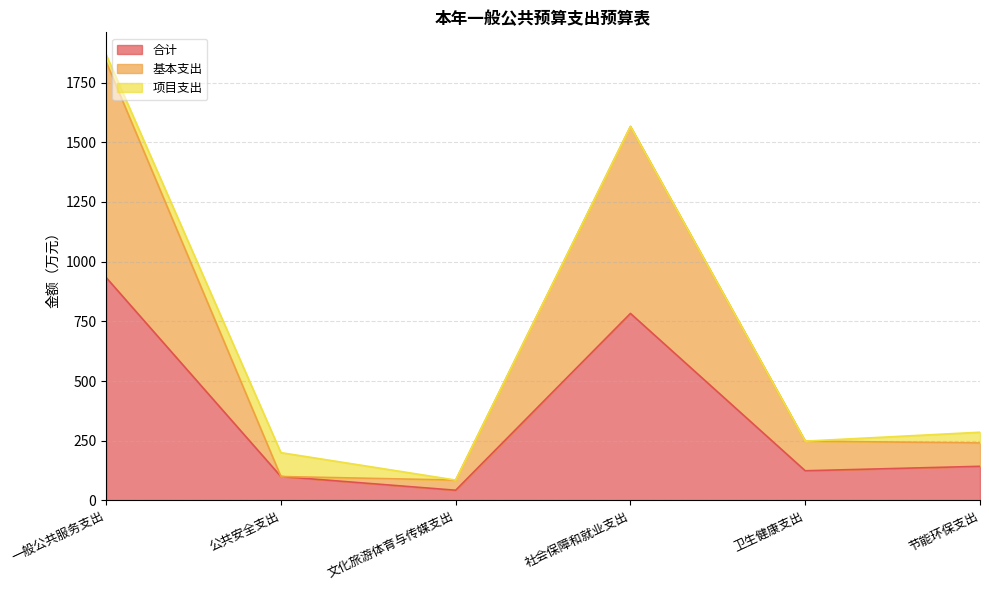

True or false: 合计 has a value of 218.8 at 卫生健康支出.

False